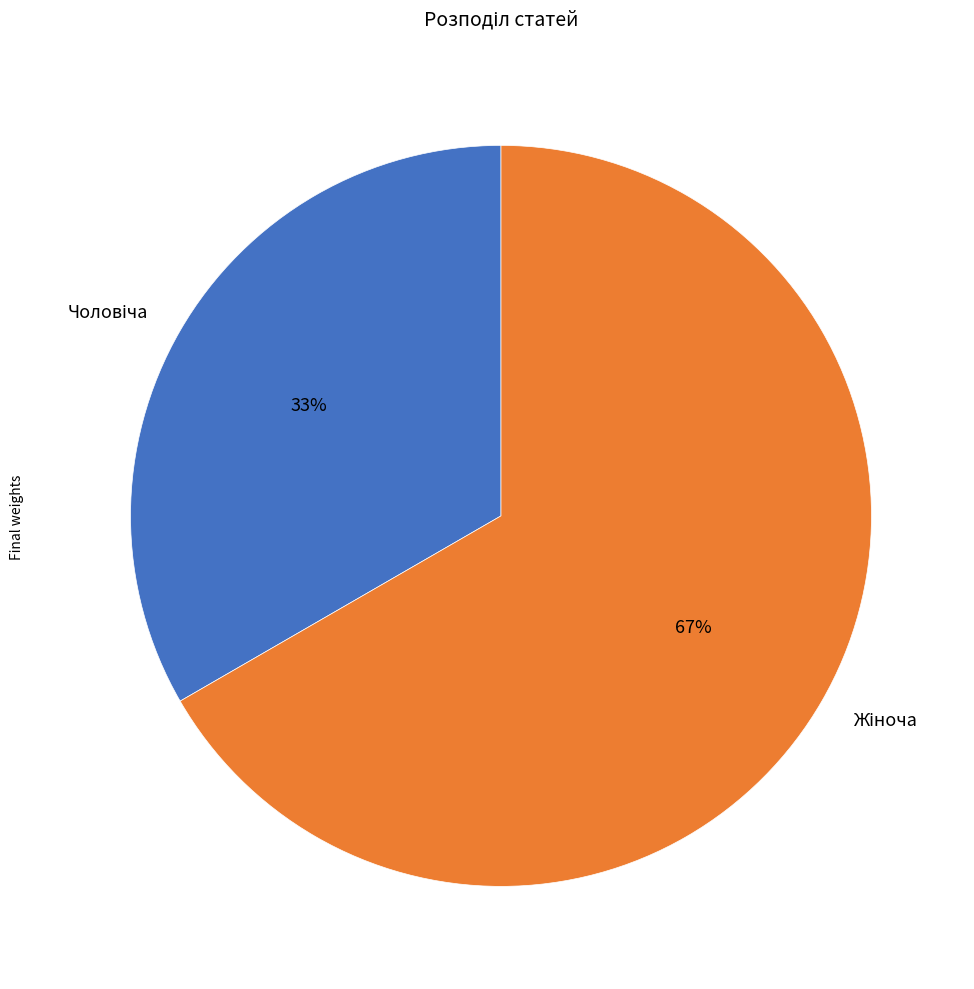

Does any single category account for the majority?

Yes